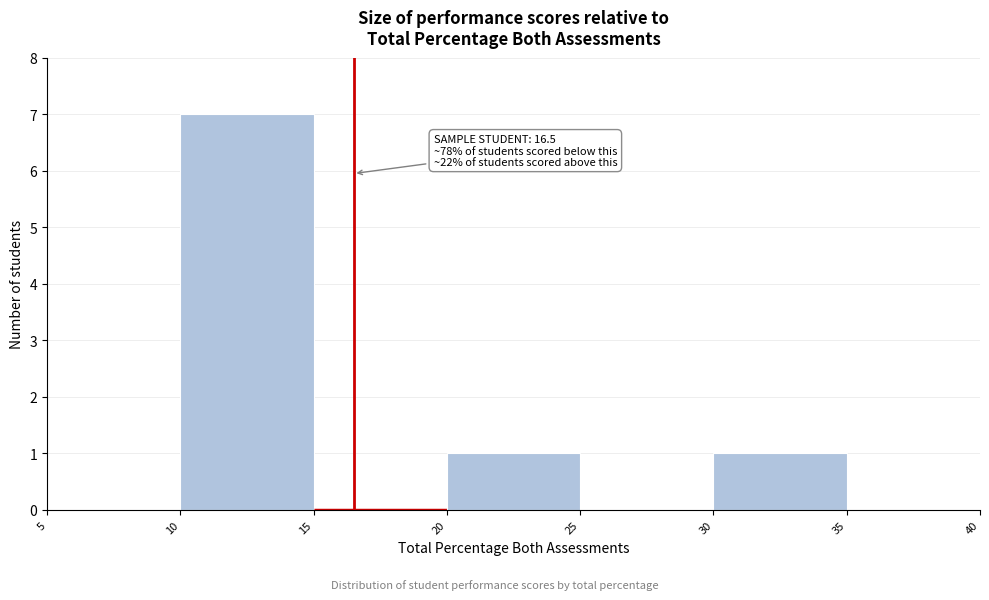

Over which range of the x-axis is the bar tallest?

10 to 15